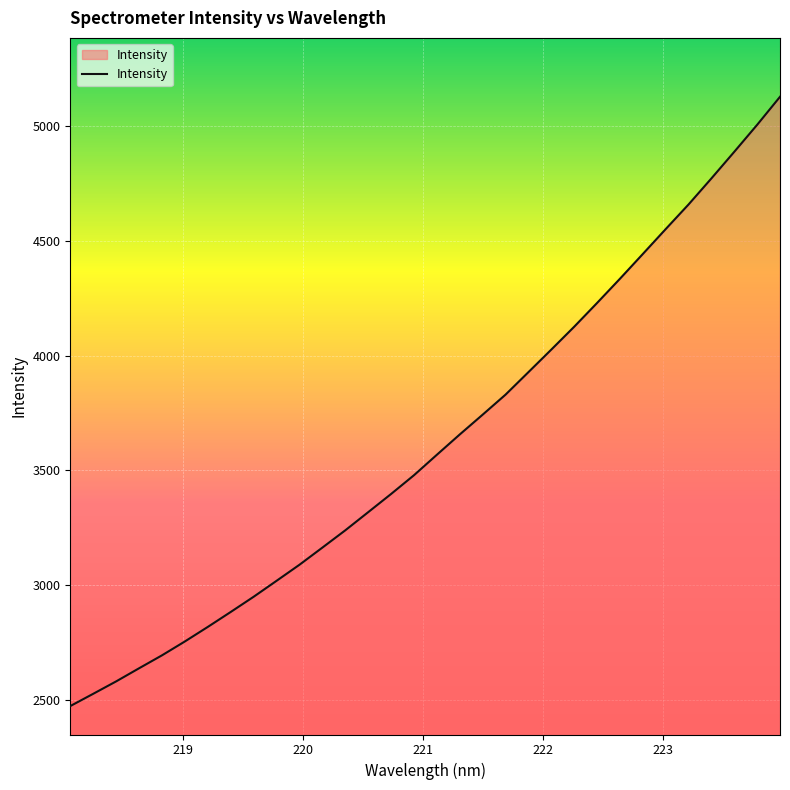

What is the smallest value displayed?

2474.8